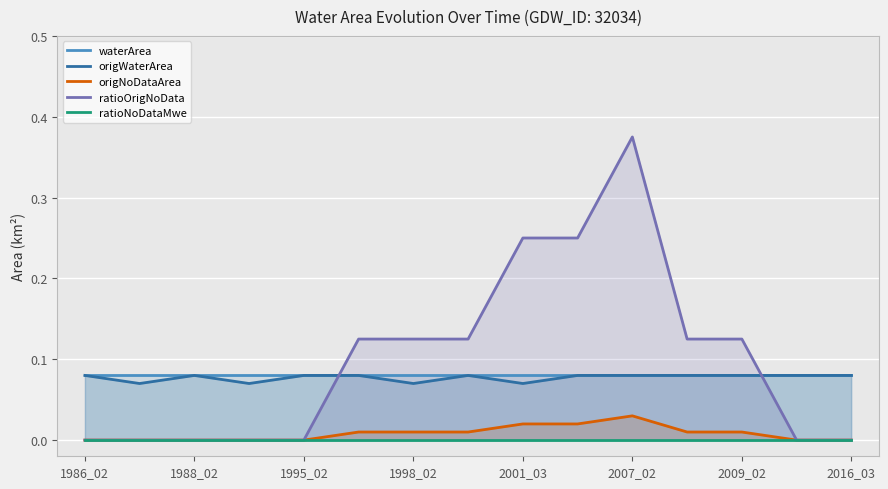

Which series has the widest spread of values?

ratioOrigNoData